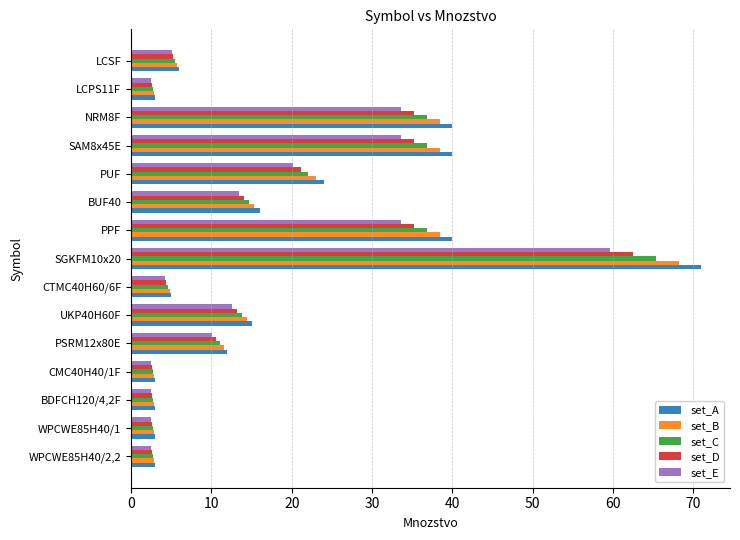

Is it true that set_C equals 5.5 at LCSF?

True